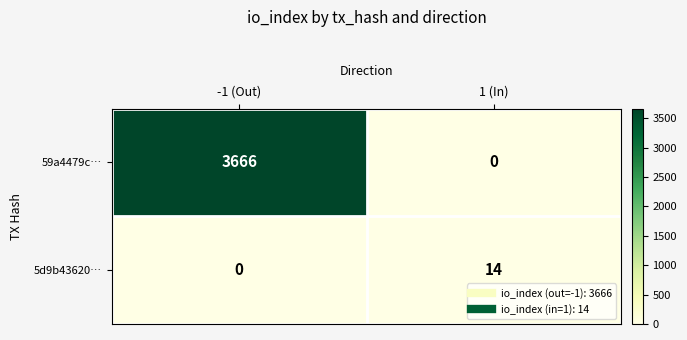

Which category has the highest value across all series?

-1 (Out)